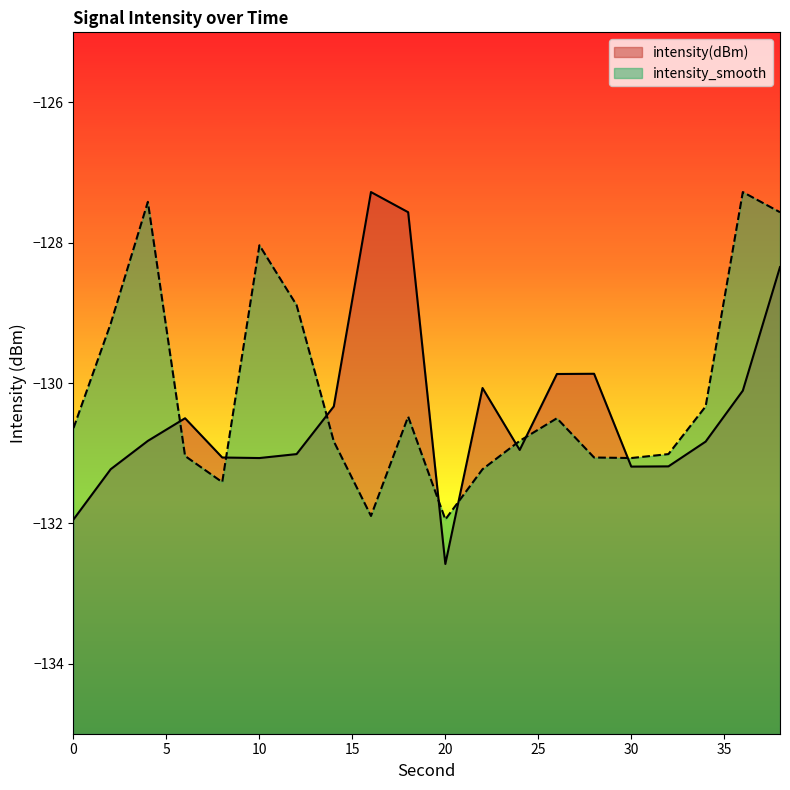

What is the approximate value of intensity(dBm) at 6?

-130.5